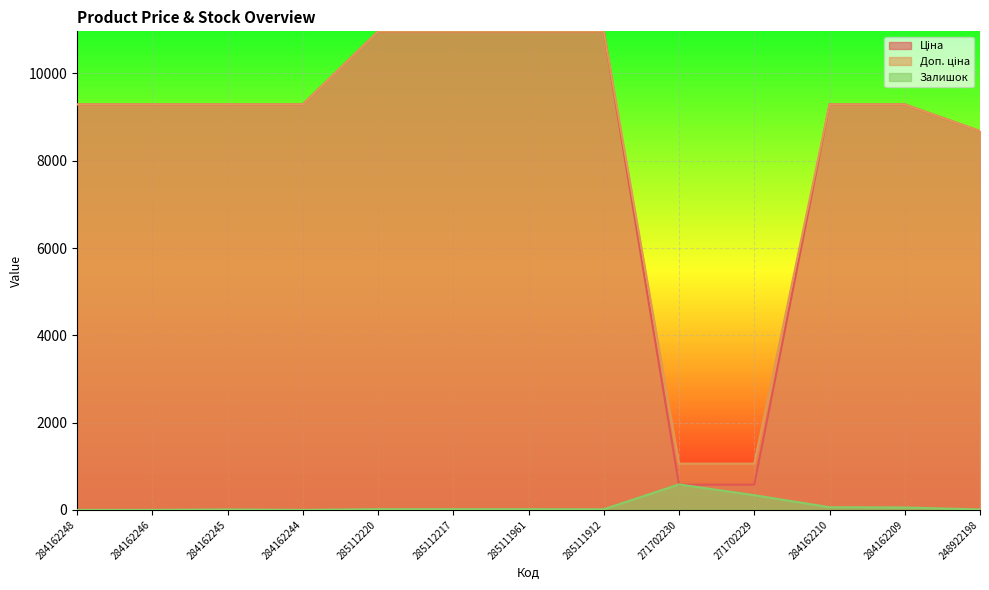

What is the label of the 12th point from the left?

284162209